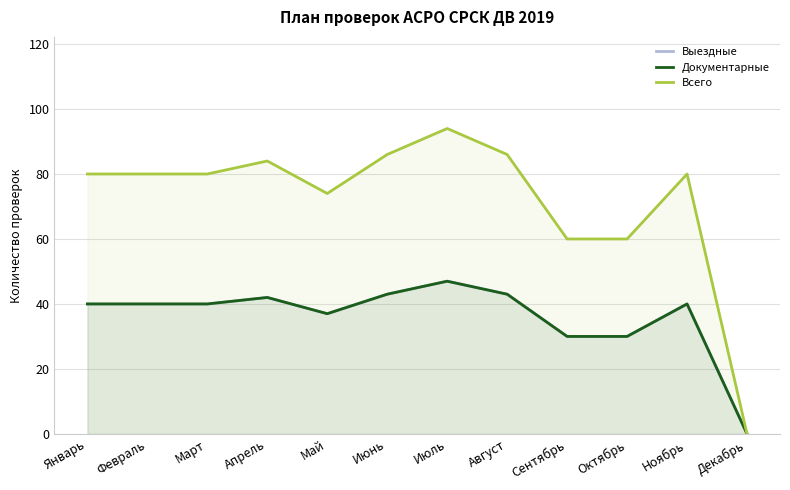

The value of Всего at Июнь is 86. True or false?

True